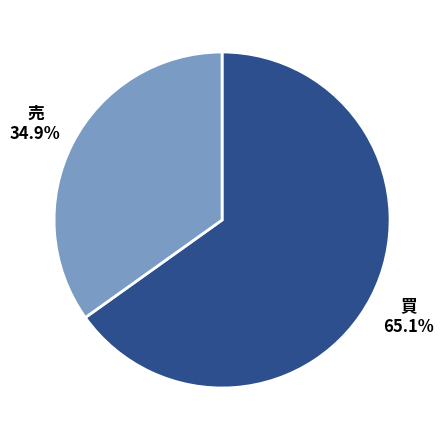

Is there a majority slice in this chart?

Yes